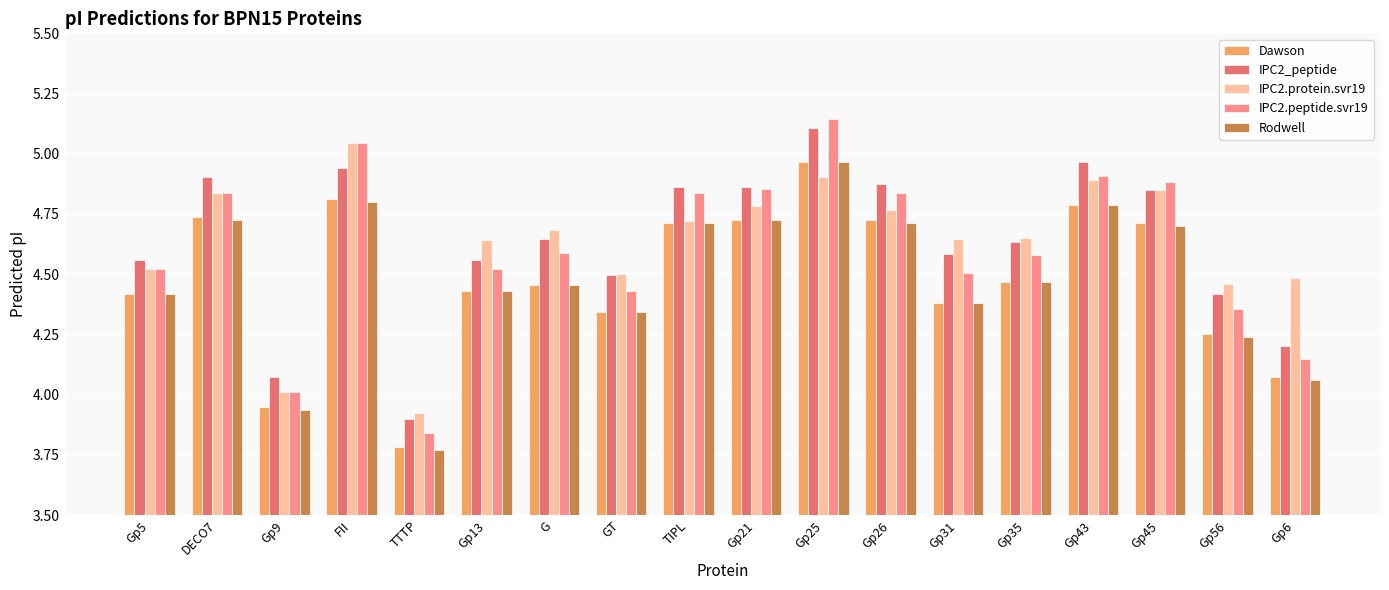

How many values in the IPC2.protein.svr19 series are below 4?

1